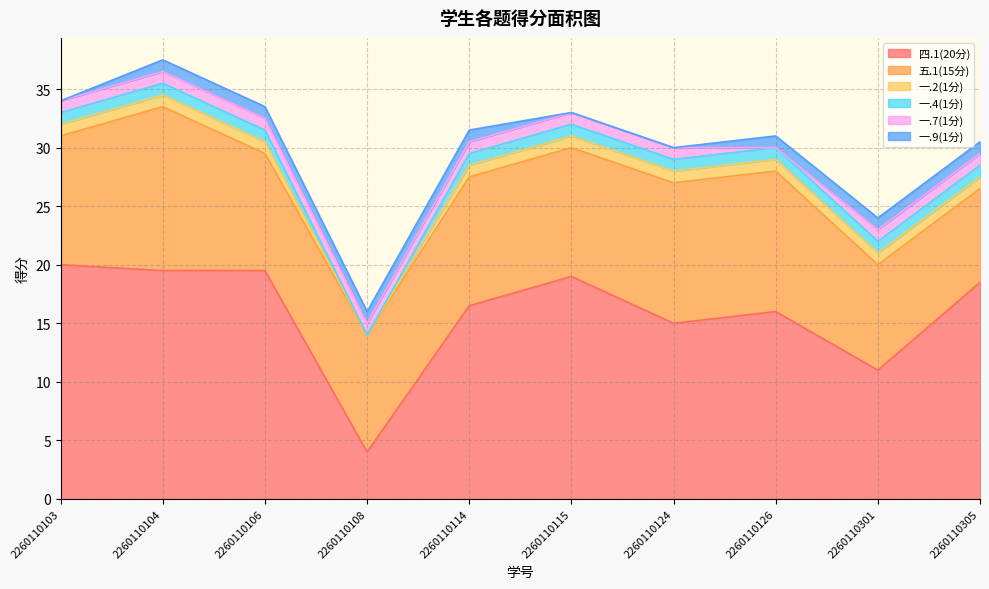

What is the difference between the 五.1(15分) values at 2260110301 and 2260110126?

3.0